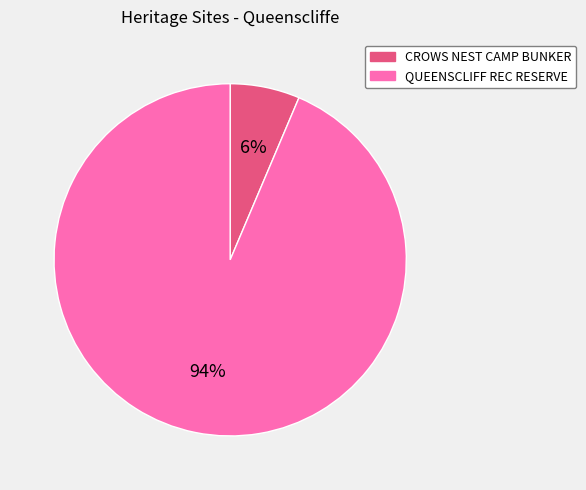

Does any single category account for the majority?

Yes